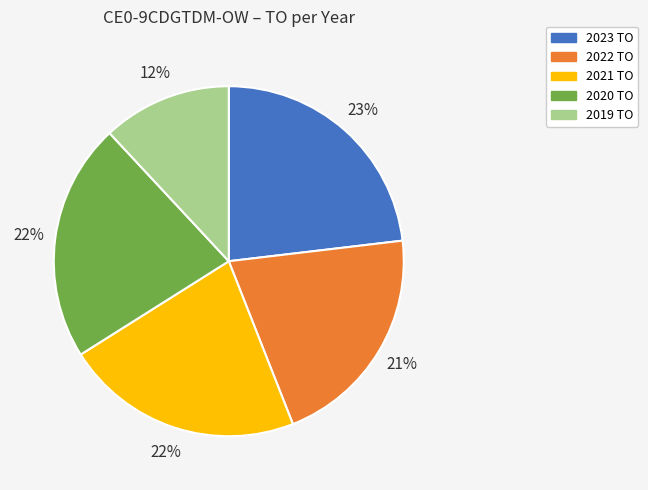

To the nearest percent, what percentage of the pie is 2023 TO?

23%